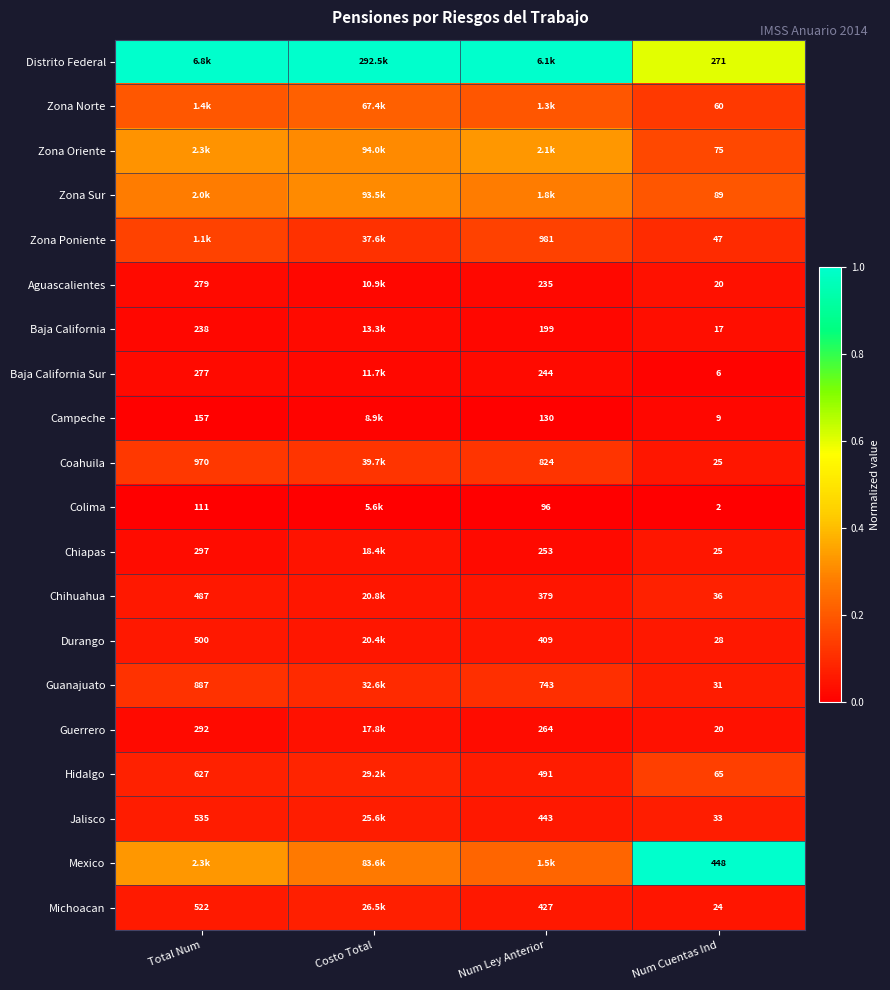

List the labels in order of Michoacan value, largest first.

Costo Total, Total Num, Num Ley Anterior, Num Cuentas Ind